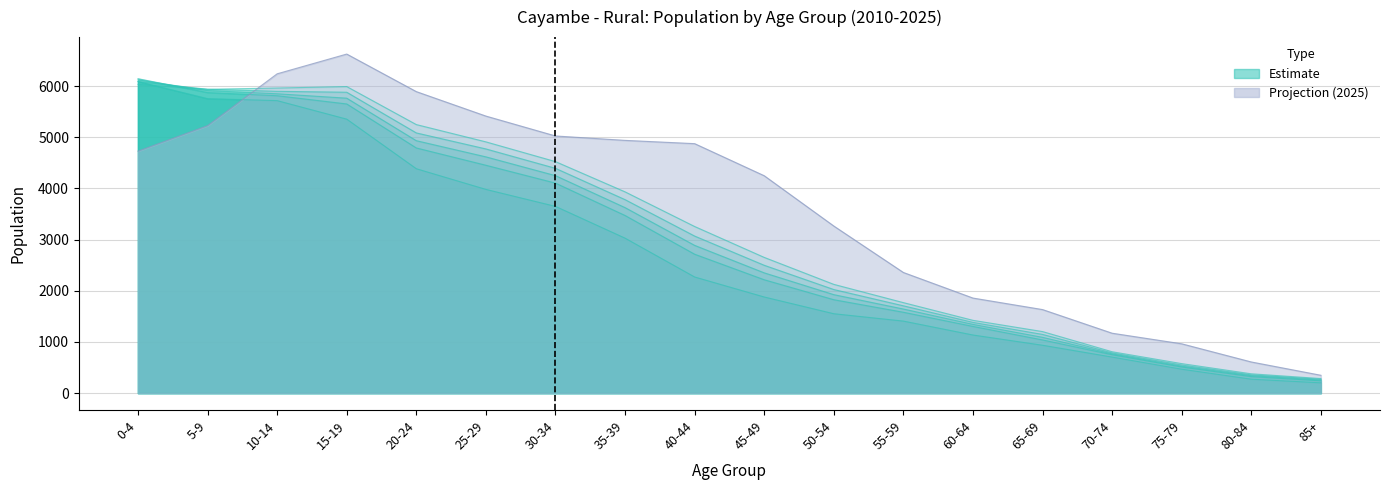

The Projection (2025) series shows 7362 at 40-44. True or false?

False